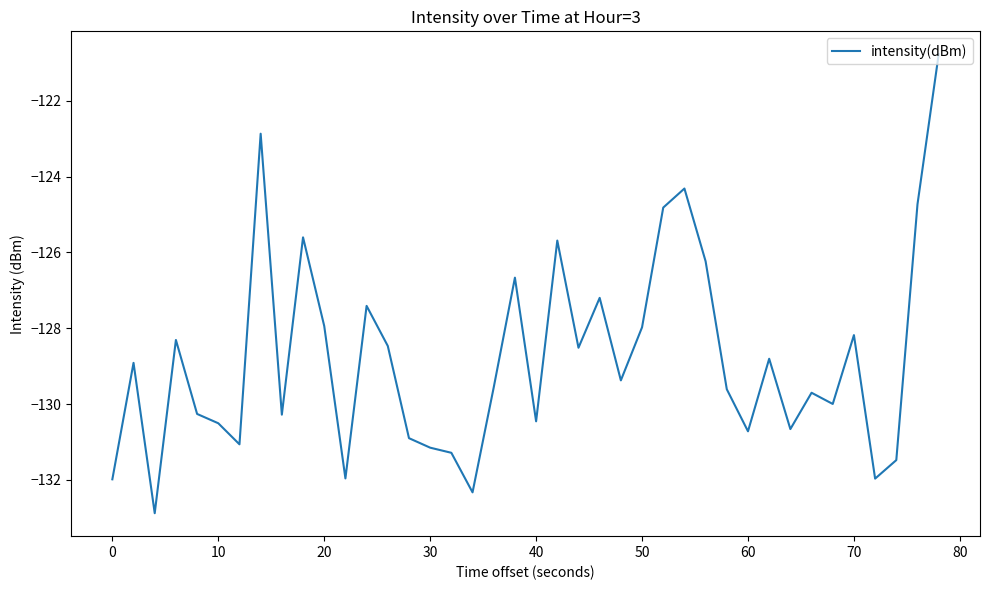

Does the chart have visible grid lines?

No